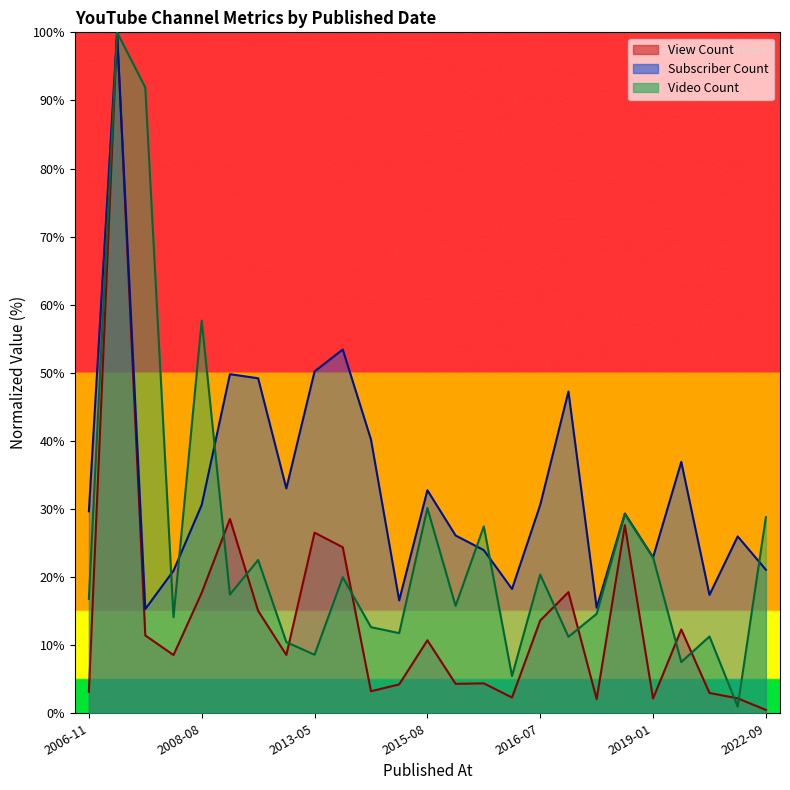

What is the lowest value of the View Count series?

0.5